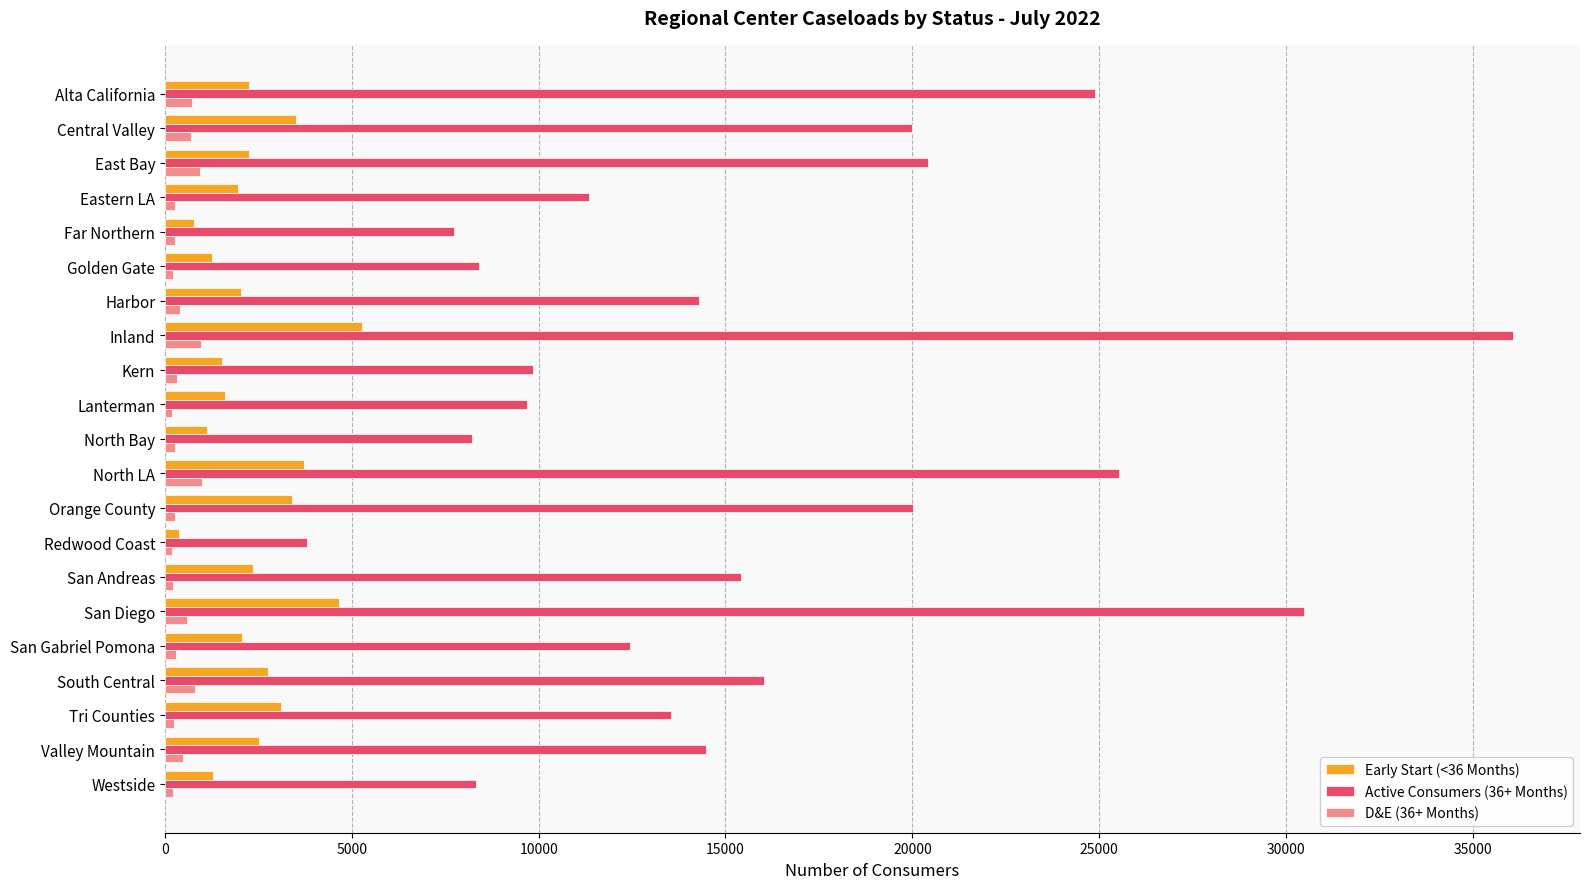

List the series in order of their peak value, highest first.

Active Consumers (36+ Months), Early Start (<36 Months), D&E (36+ Months)